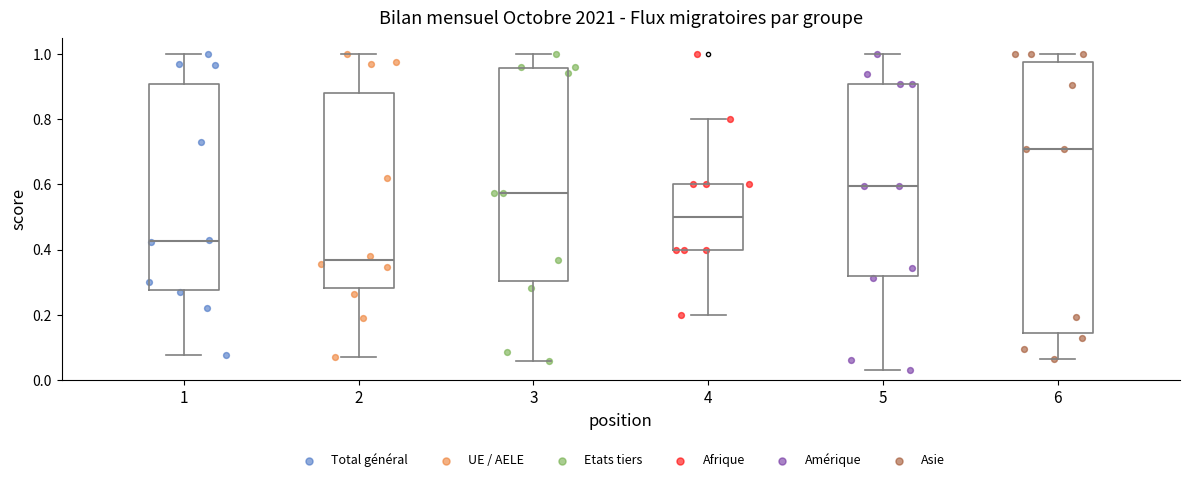

Where is the upper edge of the box at x = 2 on the y-axis? The values are not printed on the chart, so give them approximately, as read against the axis.

0.88